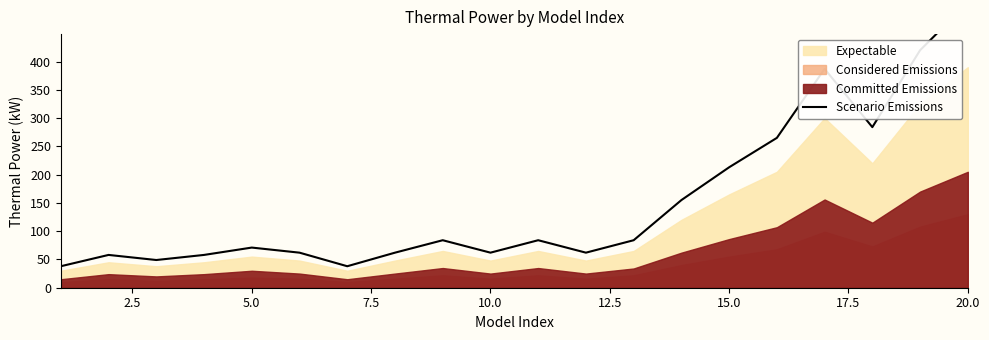

What value does the data have at 20.0?

504